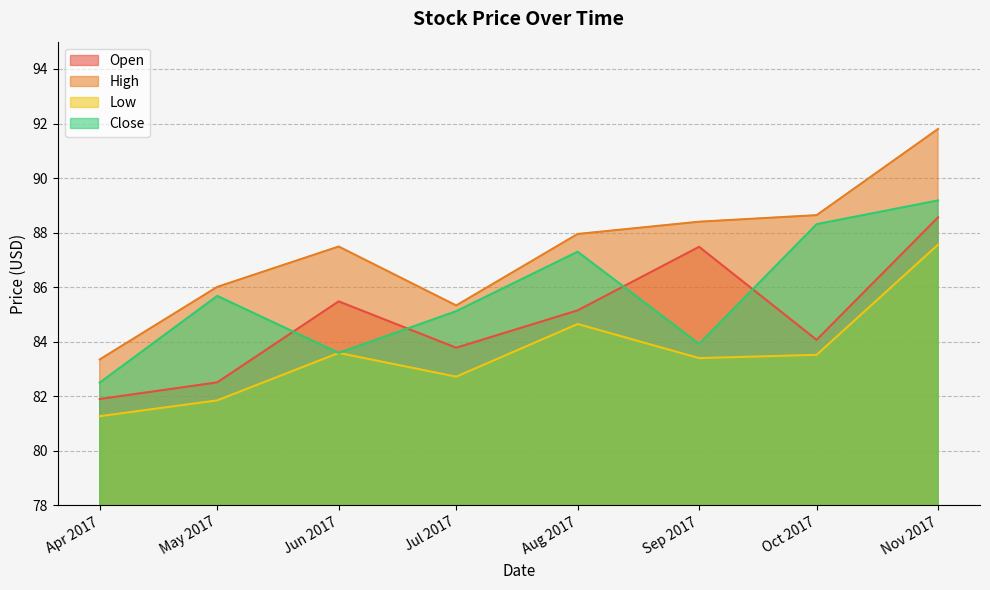

What is the minimum value shown in the chart?

81.3